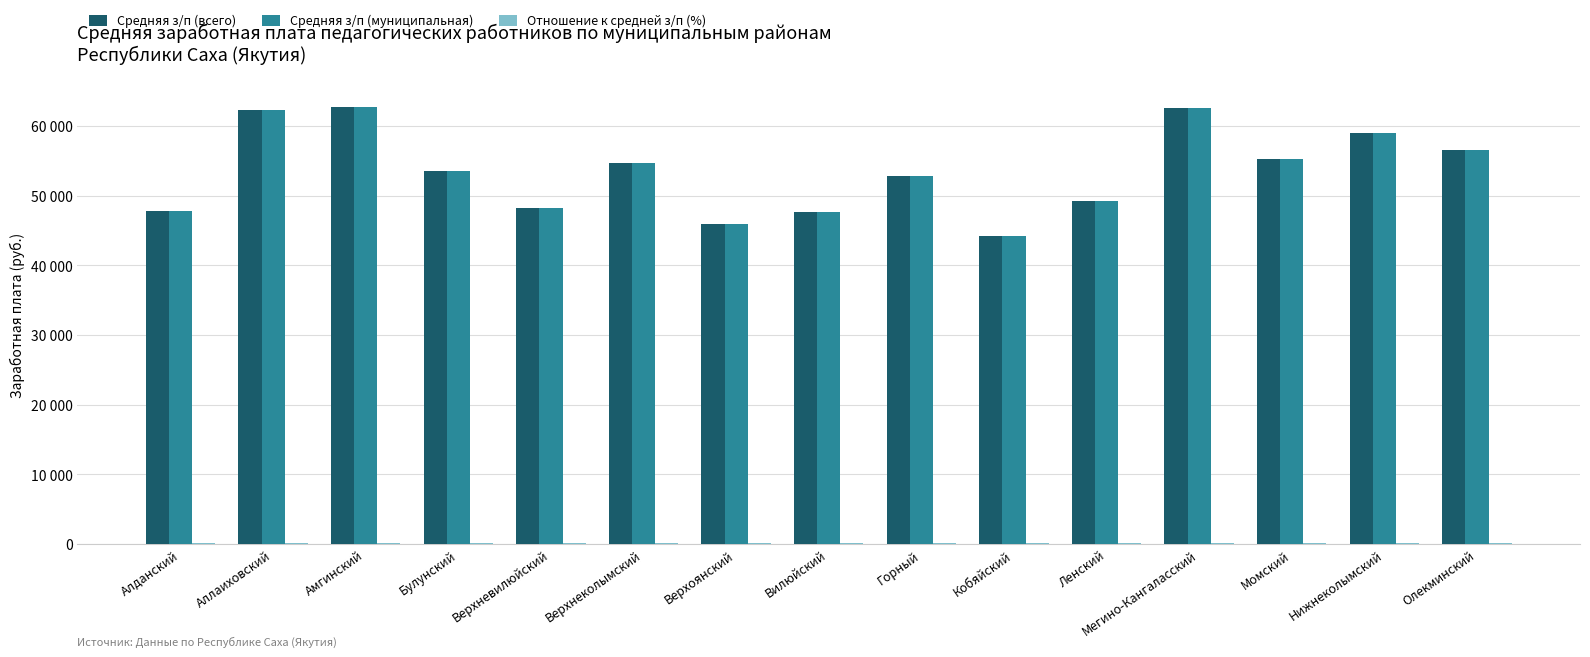

Which series has the widest spread of values?

Средняя з/п (всего)